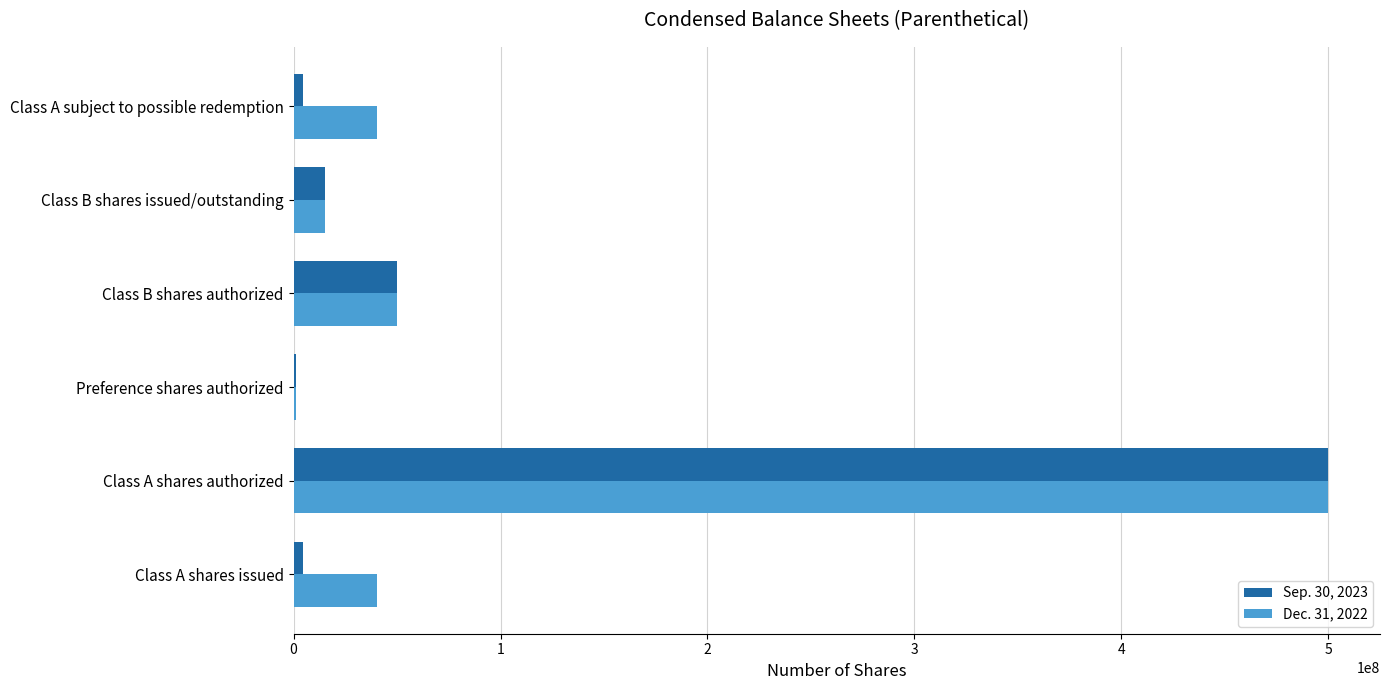

What is the maximum value shown in the chart?

500000000